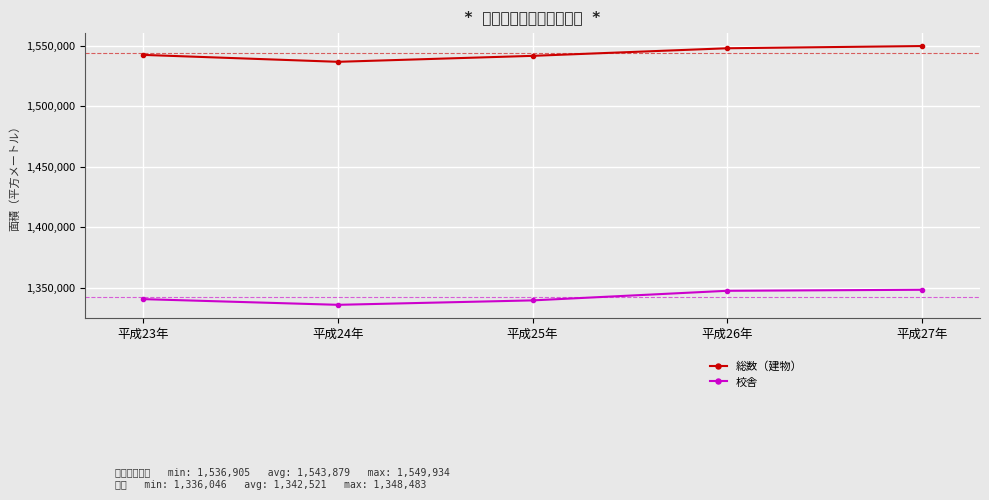

Which series has the widest spread of values?

総数（建物）